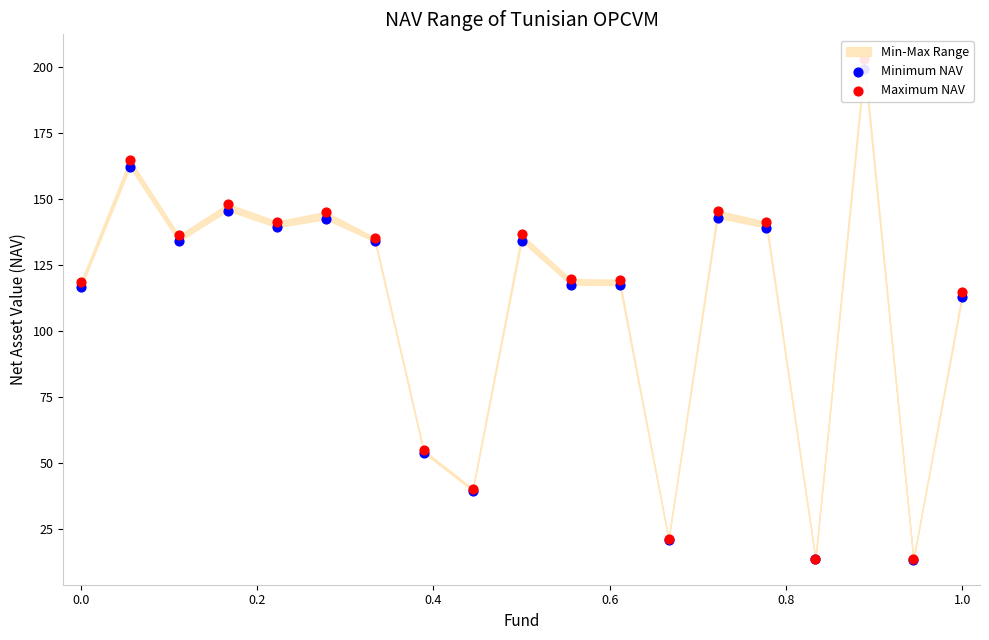

What is the total value across all series at 0.2?

270.0